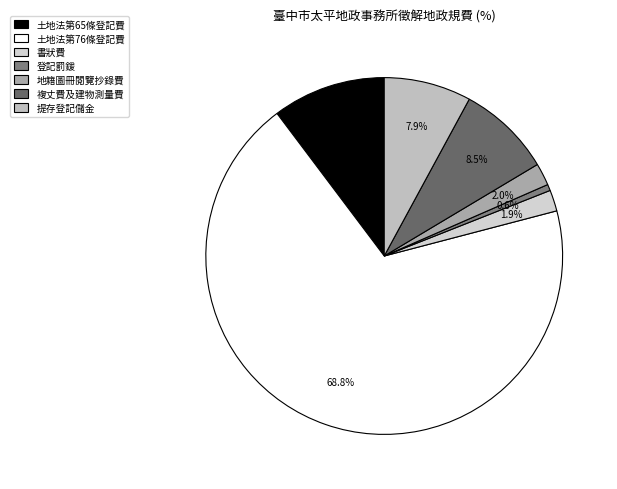

To the nearest percent, what is the average slice percentage?

14%